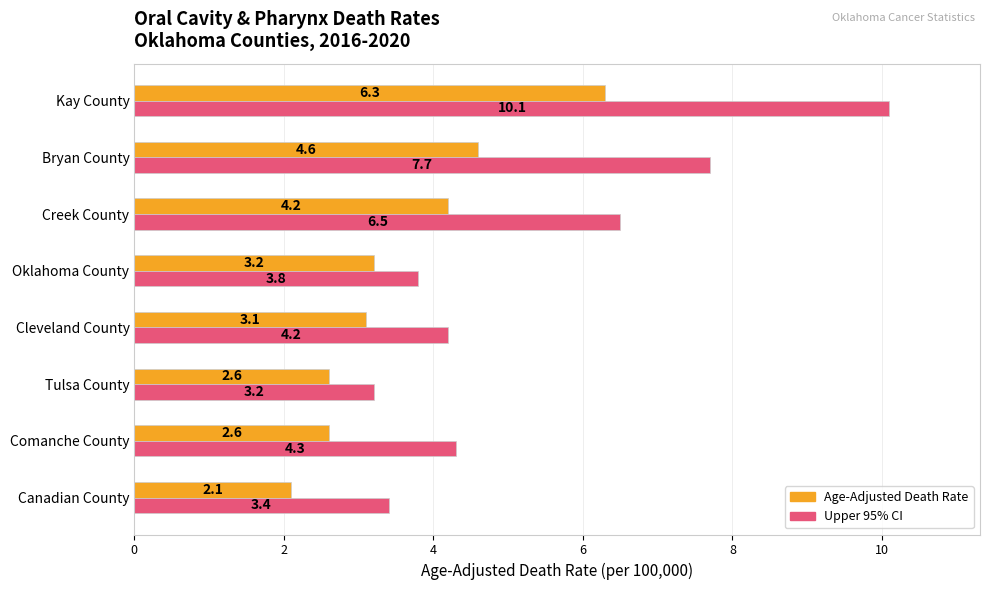

At which category does the chart reach its peak across all series?

Kay County